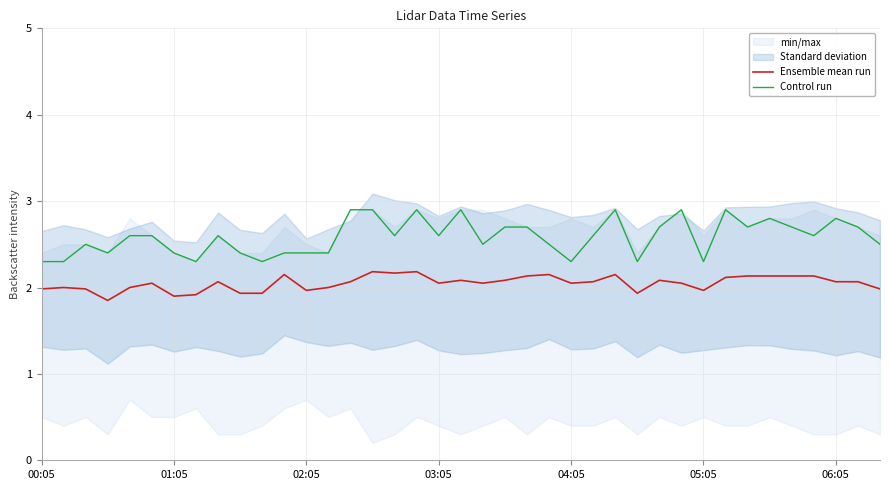

True or false: Control run and Ensemble mean run intersect in this chart.

False